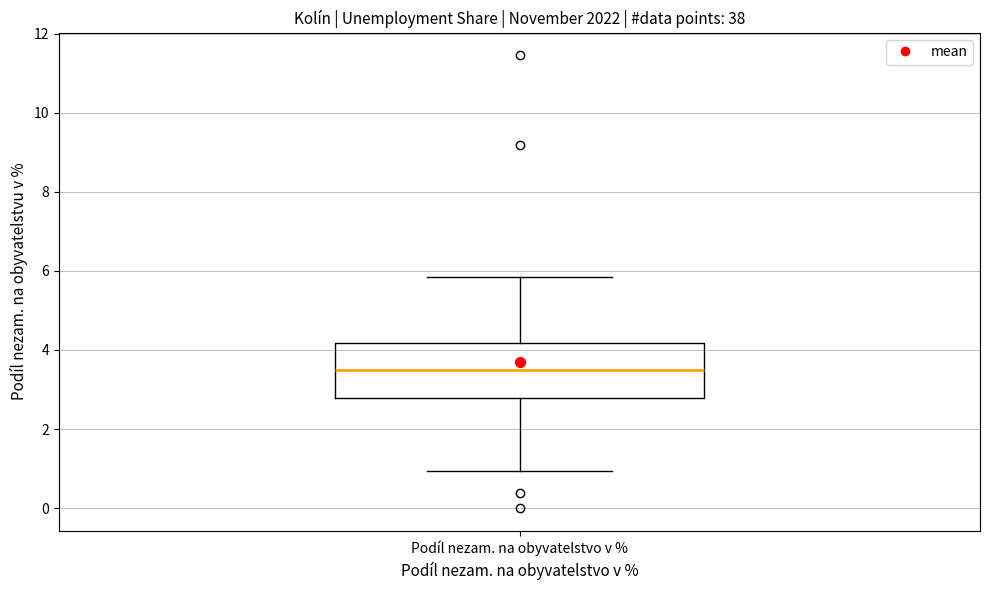

Where is the upper edge of the box for Podíl nezam. na obyvatelstvo v % on the y-axis? The values are not printed on the chart, so give them approximately, as read against the axis.

4.2